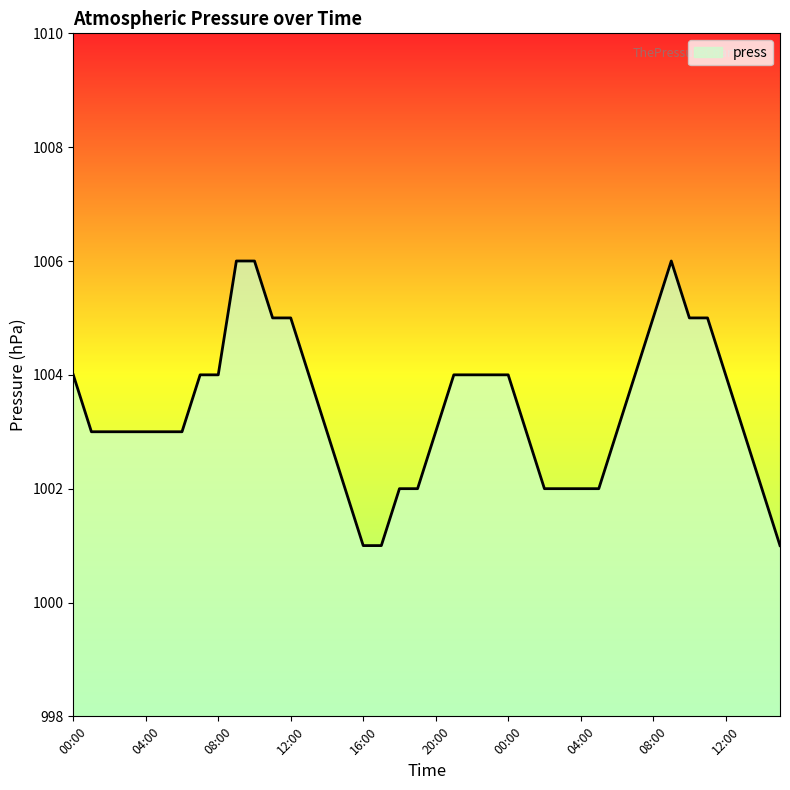

What is the minimum value shown in the chart?

1001